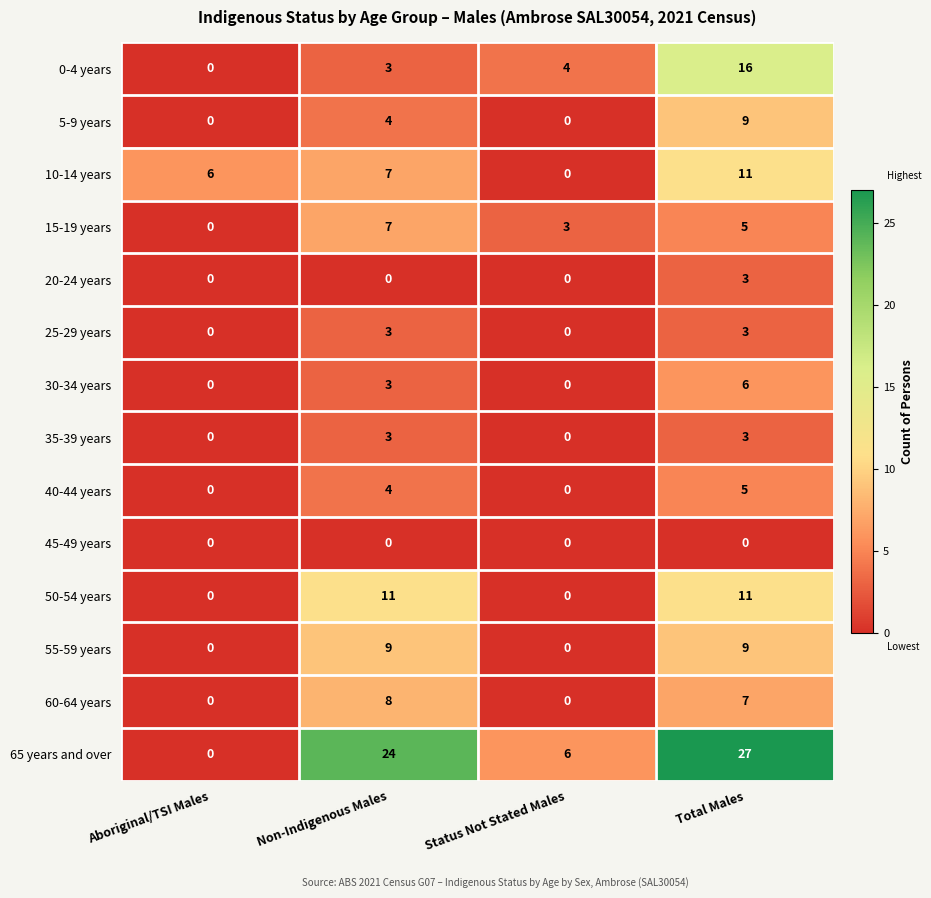

What is the approximate value of 15-19 years at Total Males?

5